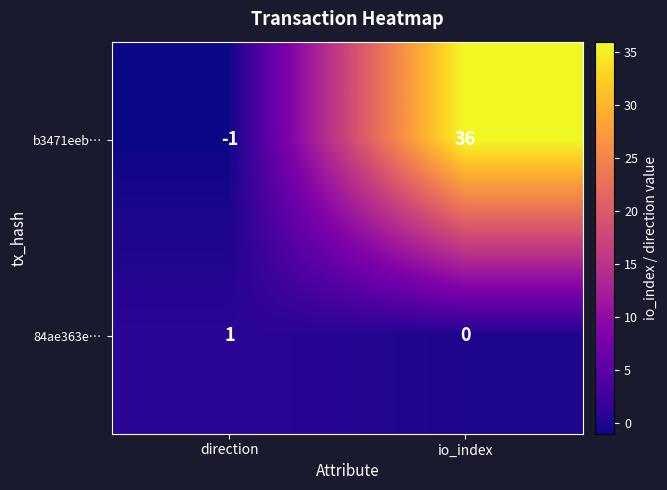

The value of b3471eeb… at direction is -1. True or false?

True